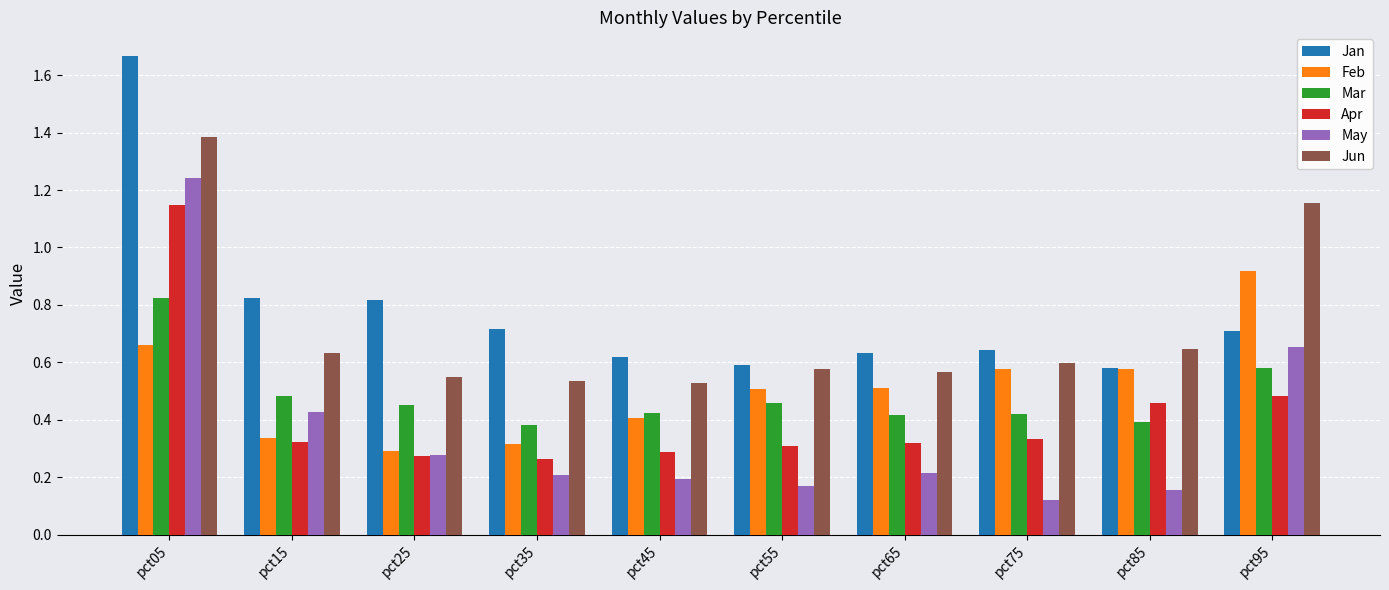

Which label corresponds to the largest value in the chart?

pct05